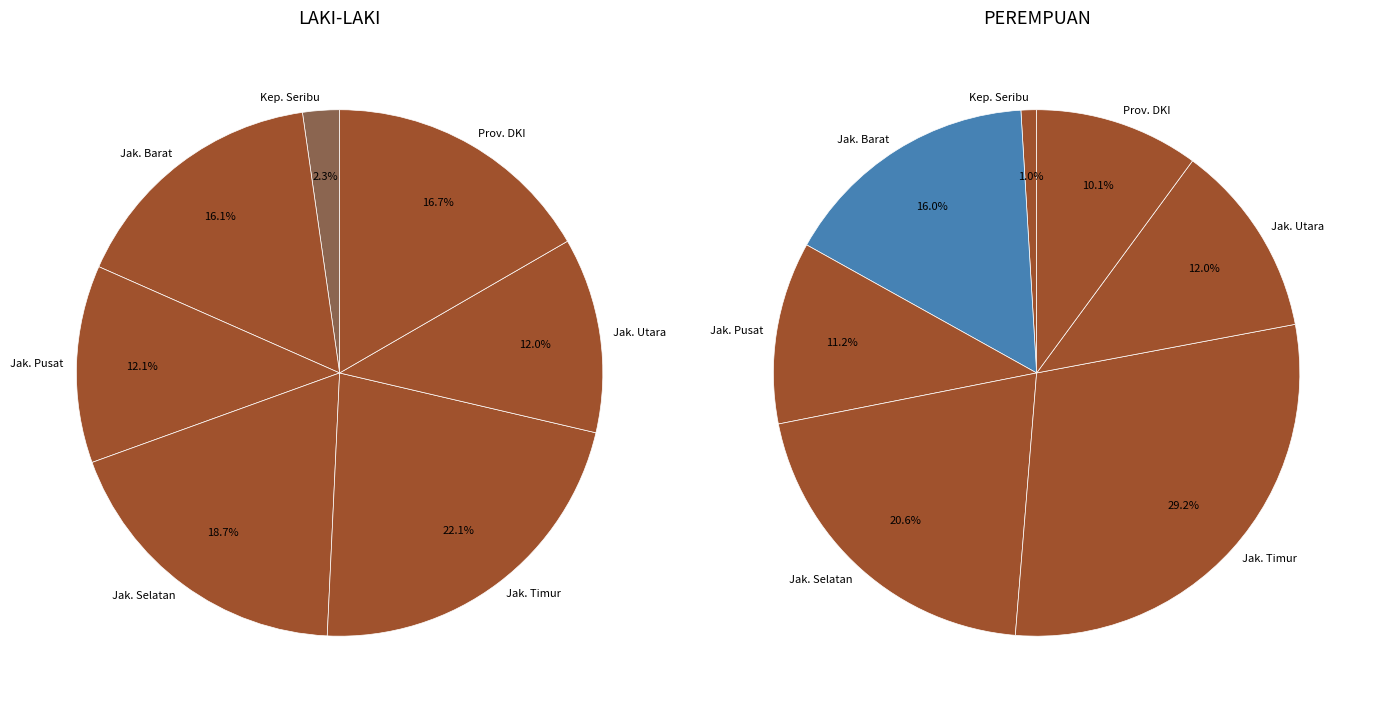

Between KOTA ADMINISTRASI JAKARTA BARAT and KOTA ADMINISTRASI JAKARTA UTARA, which series saw the biggest shift?

PEREMPUAN